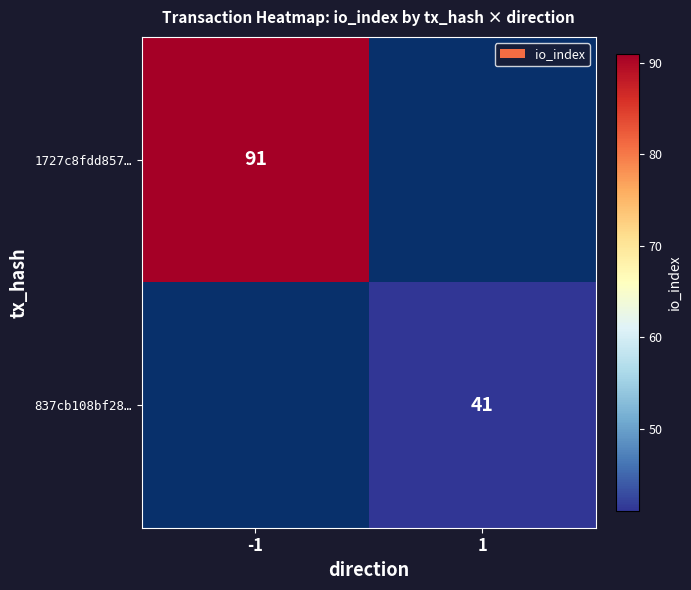

The 837cb108bf28… series shows 15 at 1. True or false?

False